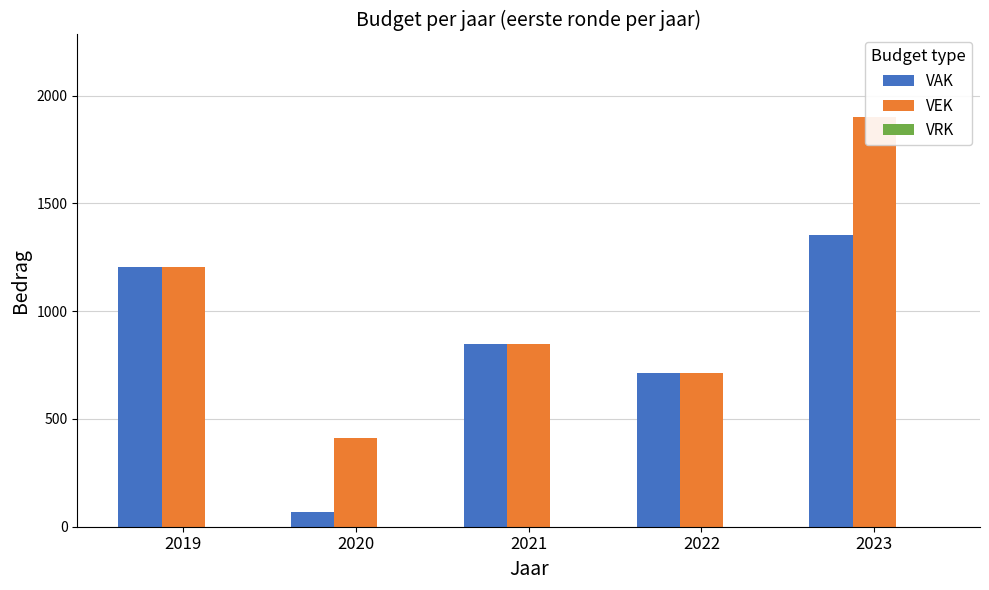

At which label does VAK first exceed 846?

2019